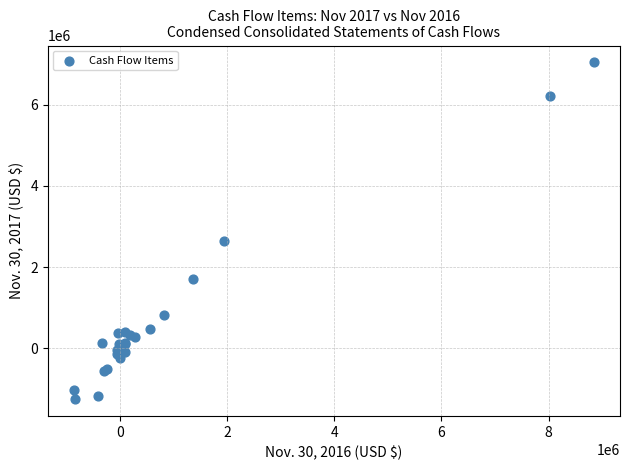

What Y value in the scatter plot is closest to 2894438?

2641283